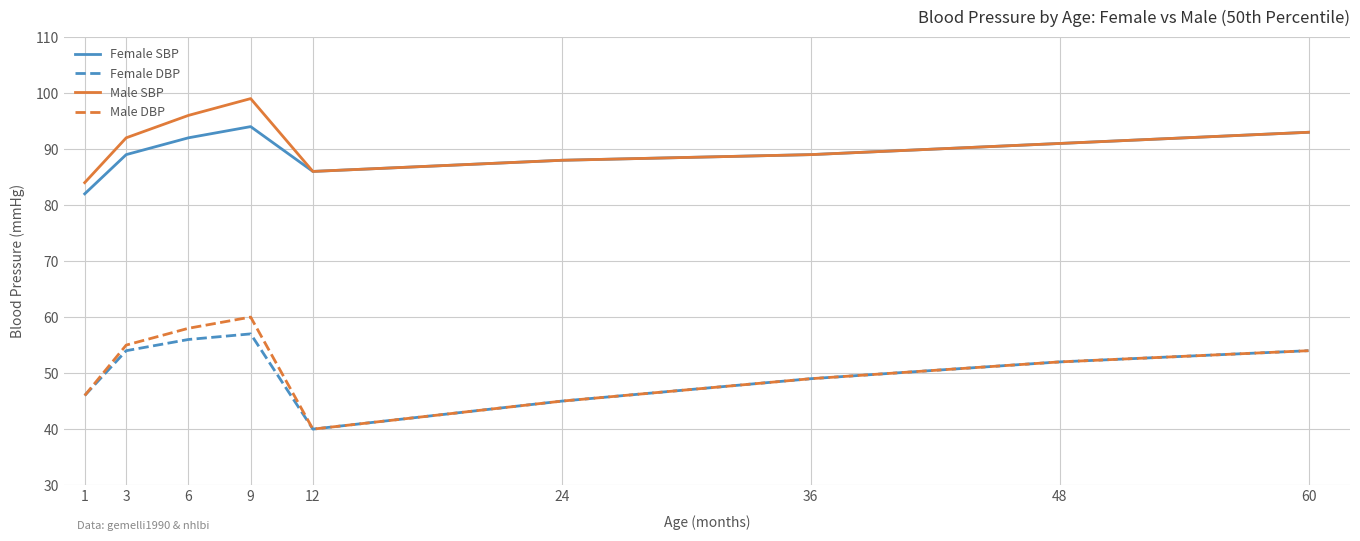

Reading right to left, list all the values displayed in this chart.

Female SBP: 93.0	91.0	89.0	88.0	86.0	94.0	92.0	89.0	82.0
Female DBP: 54.0	52.0	49.0	45.0	40.0	57.0	56.0	54.0	46.0
Male SBP: 93.0	91.0	89.0	88.0	86.0	99.0	96.0	92.0	84.0
Male DBP: 54.0	52.0	49.0	45.0	40.0	60.0	58.0	55.0	46.0